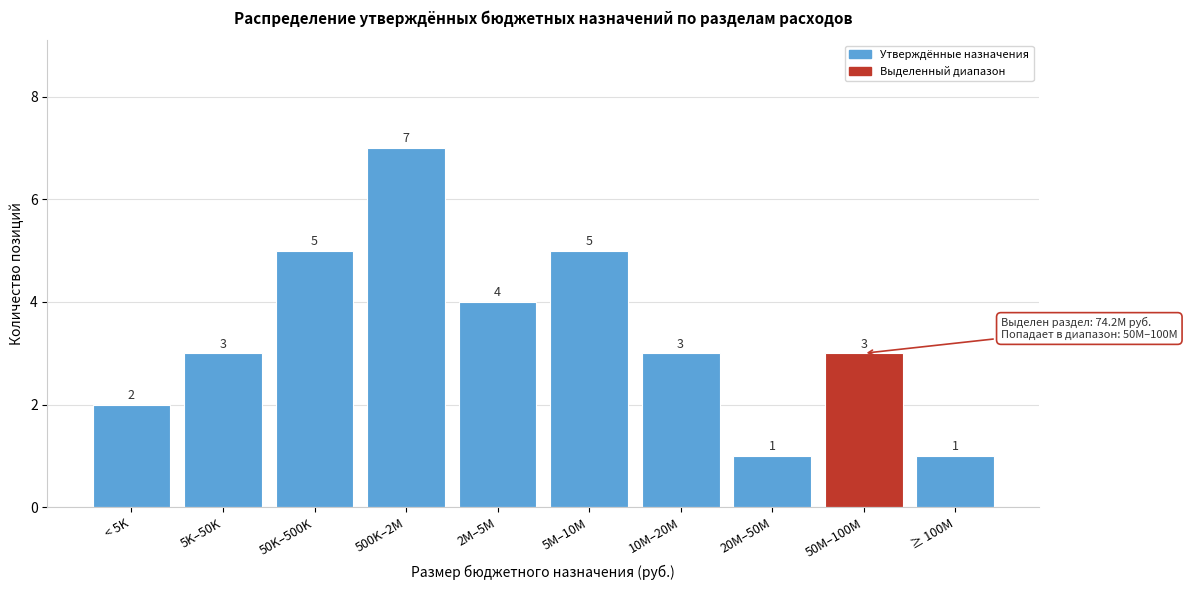

Reading left to right, extract all data points from this chart.

< 5K=2	5K–50K=3	50K–500K=5	500K–2M=7	2M–5M=4	5M–10M=5	10M–20M=3	20M–50M=1	50M–100M=3	≥ 100M=1